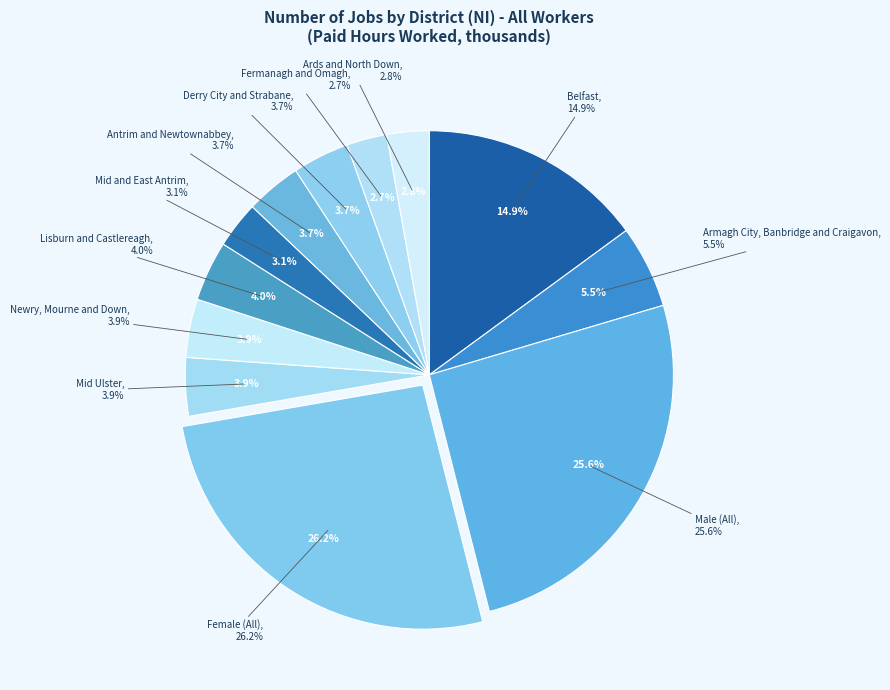

What portion of the pie excludes Lisburn and Castlereagh?

96.0%